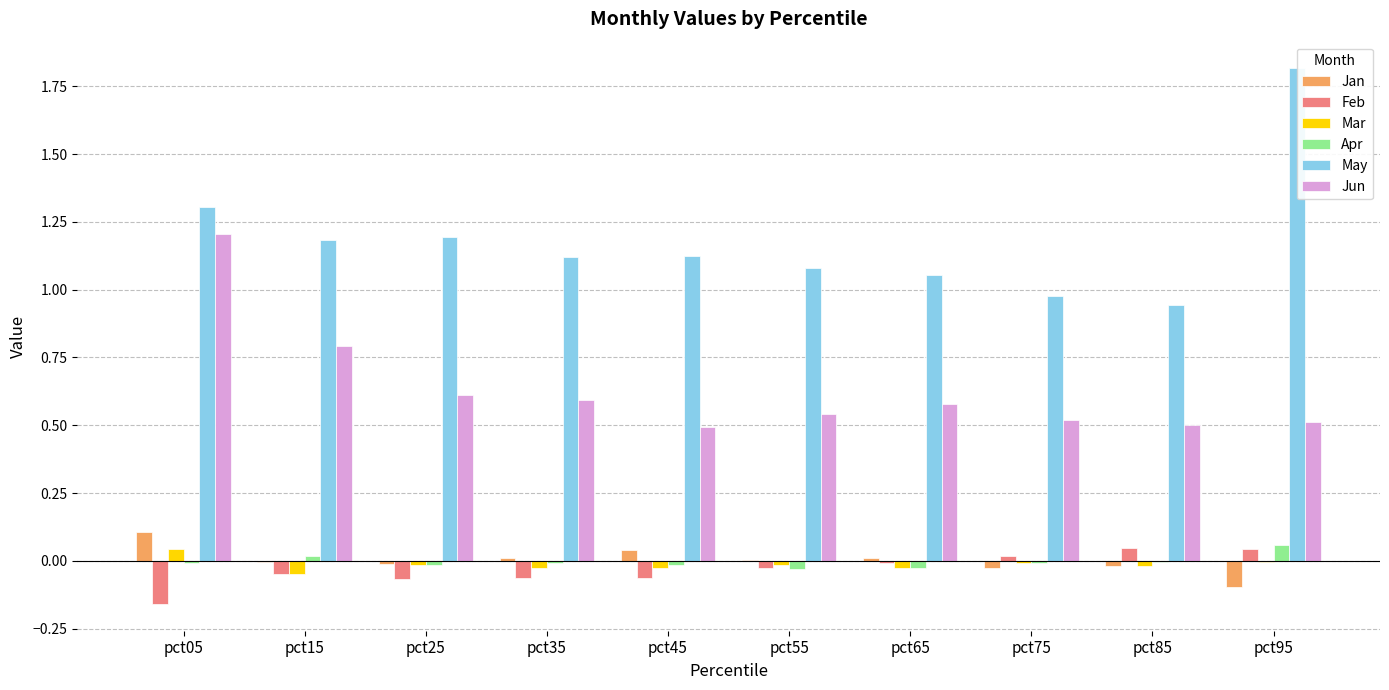

Is it true that Jan equals -0.0 at pct25?

True